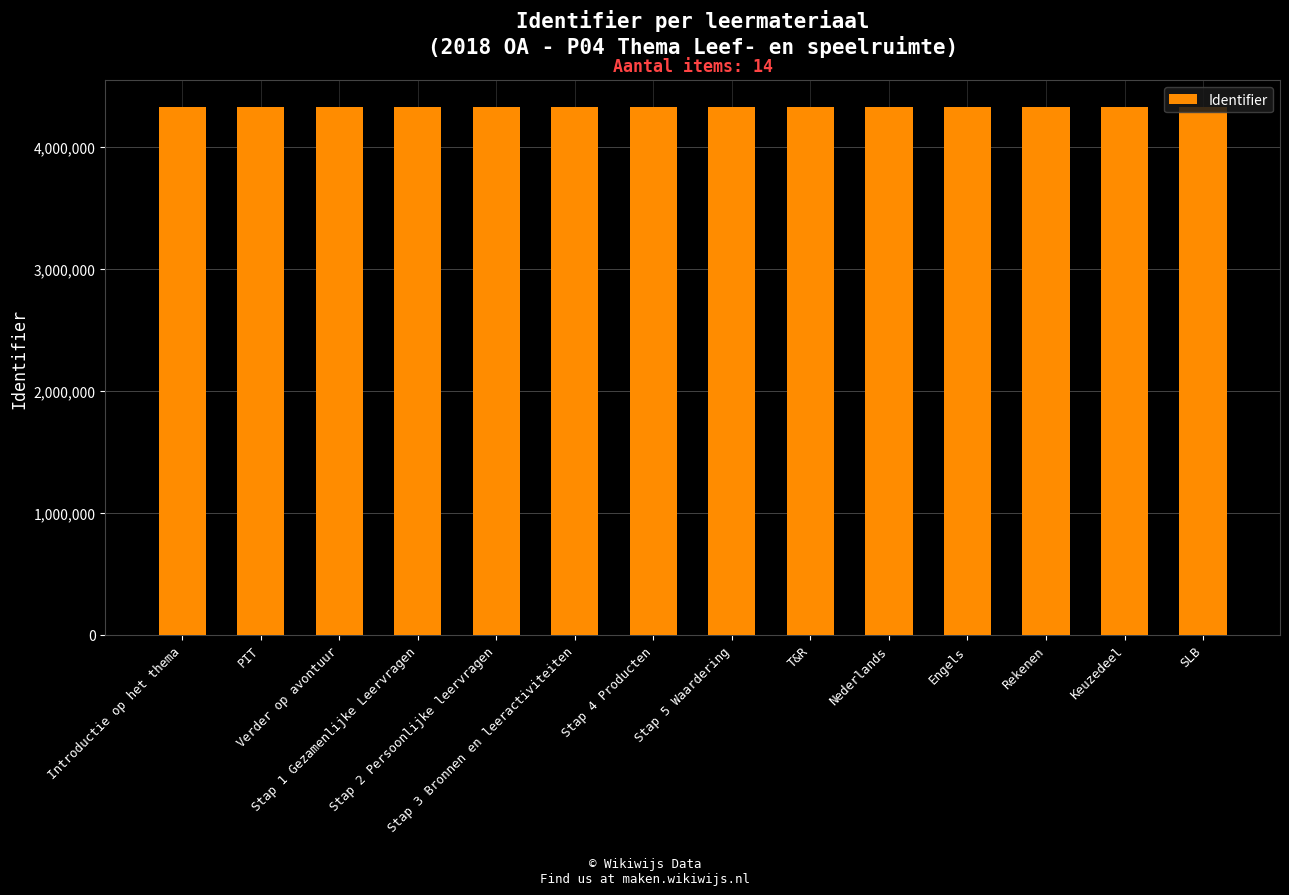

What is the minimum value shown in the chart?

4327117